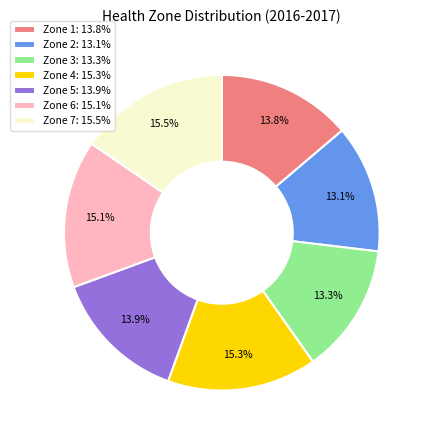

Count the number of slices in the pie.

7